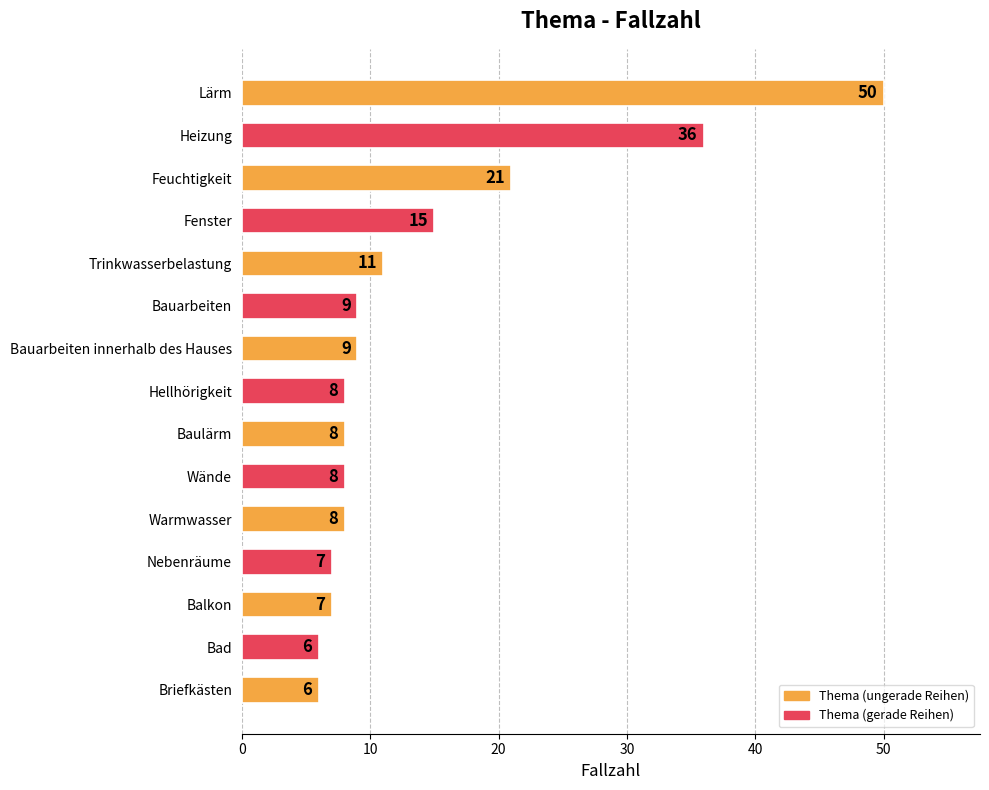

Reading top to bottom, list all the values displayed in this chart.

Lärm=50	Heizung=36	Feuchtigkeit=21	Fenster=15	Trinkwasserbelastung=11	Bauarbeiten=9	Bauarbeiten innerhalb des Hauses=9	Hellhörigkeit=8	Baulärm=8	Wände=8	Warmwasser=8	Nebenräume=7	Balkon=7	Bad=6	Briefkästen=6